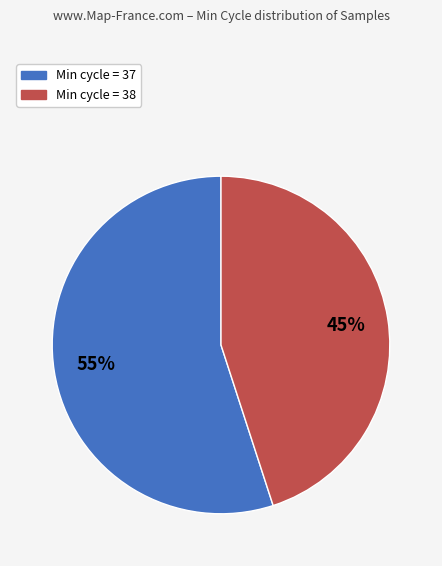

To the nearest percent, what is the average slice percentage?

50%